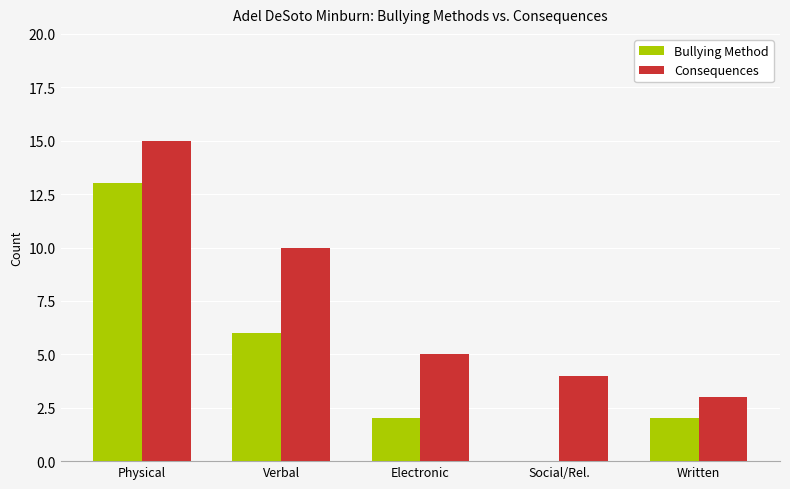

What is the sum of the Bullying Method values at Social/Rel. and Written?

2